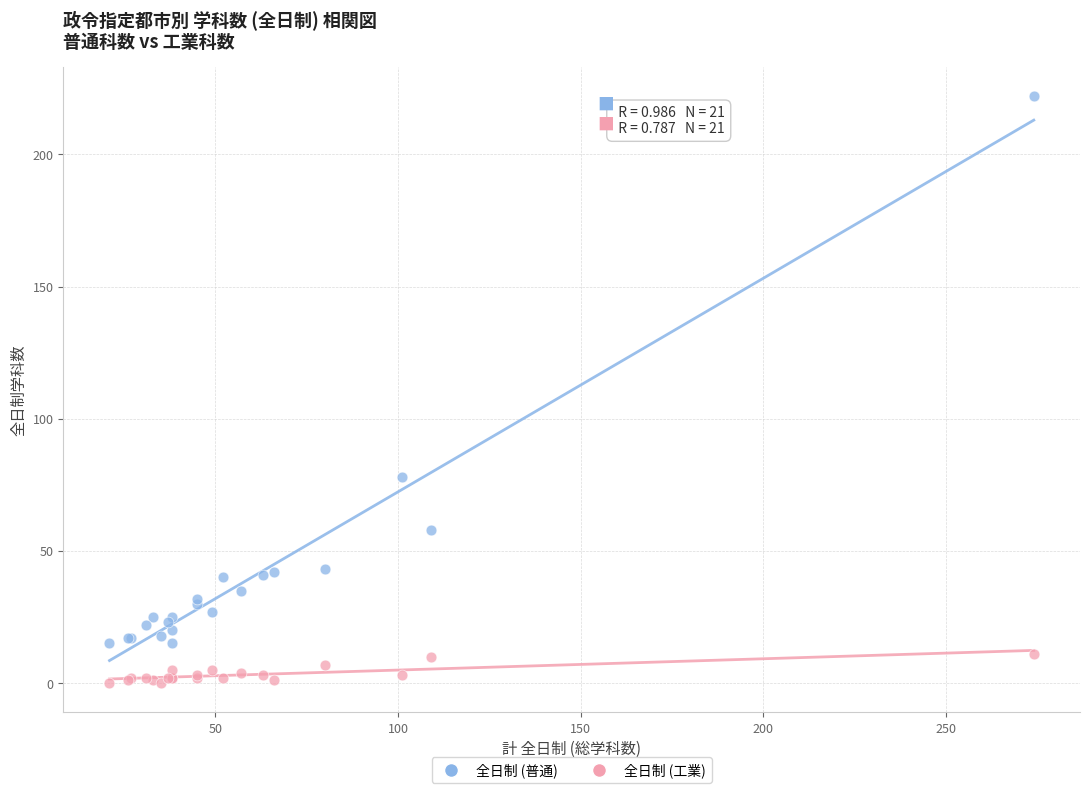

What is the X range (max minus min) for the scatter plot?

253